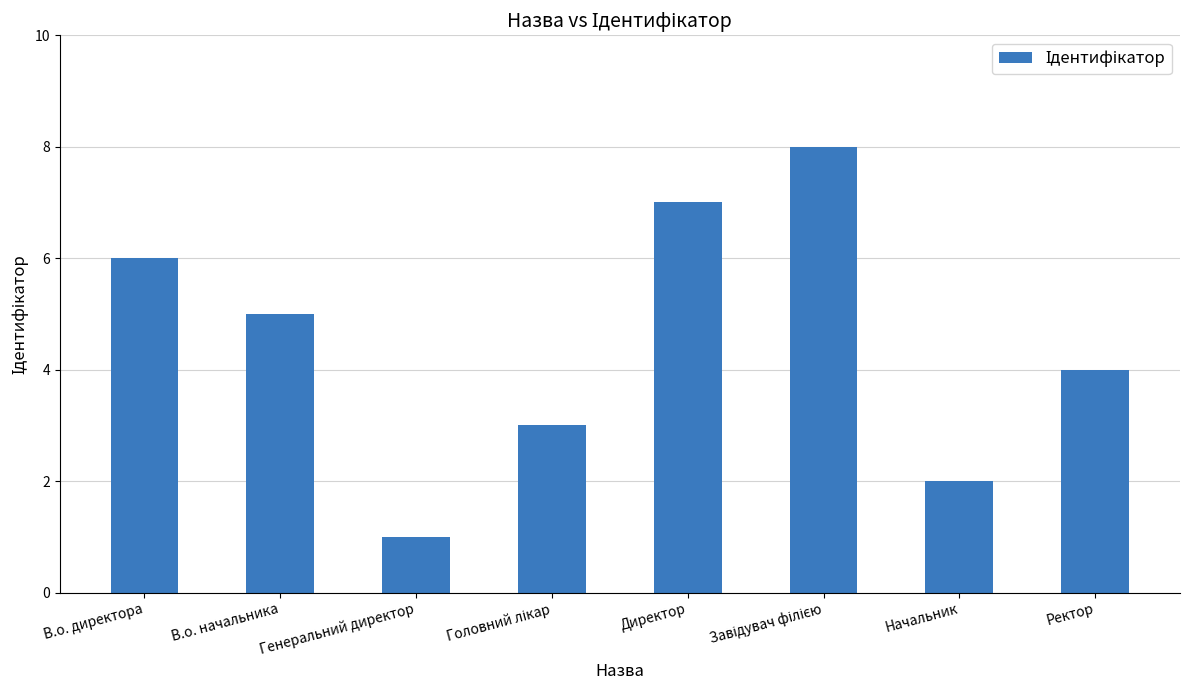

What is the sum of all values?

36